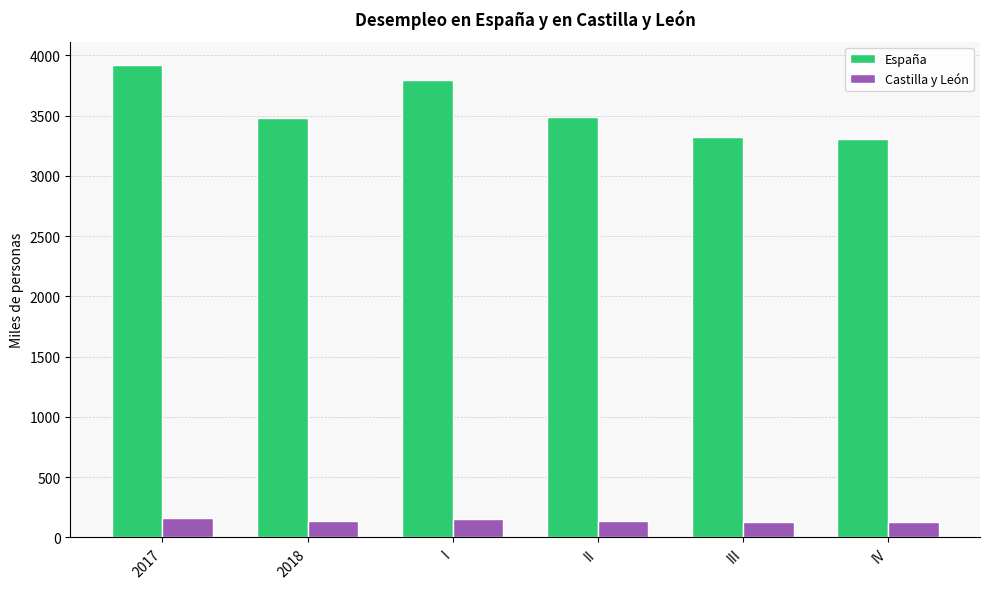

What is the difference between the highest and lowest values at III?

3199.0